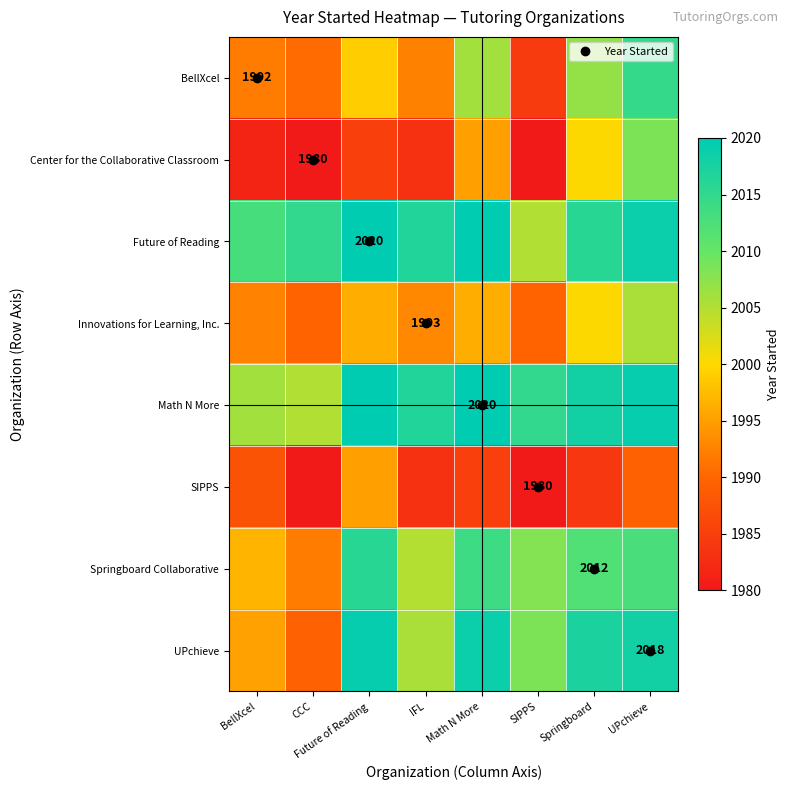

Where is Center for the Collaborative Classroom nearest to the value 1994?

Math N More